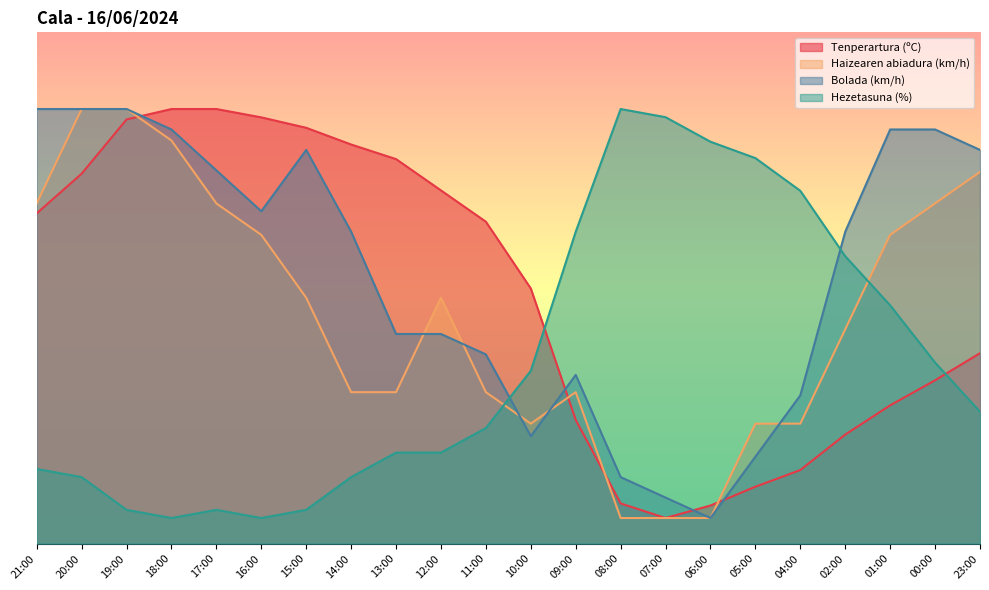

Reading left to right, what are all the values shown in this chart?

Tenperartura (ºC): 21:00=64.6	20:00=72.3	19:00=83.0	18:00=85.0	17:00=85.0	16:00=83.4	15:00=81.3	14:00=78.1	13:00=75.2	12:00=69.1	11:00=63.0	10:00=49.9	09:00=24.2	08:00=7.9	07:00=5.0	06:00=7.4	05:00=11.1	04:00=14.4	02:00=21.3	01:00=27.0	00:00=31.9	23:00=37.2
Haizearen abiadura (km/h): 21:00=66.5	20:00=85.0	19:00=85.0	18:00=78.8	17:00=66.5	16:00=60.4	15:00=48.1	14:00=29.6	13:00=29.6	12:00=48.1	11:00=29.6	10:00=23.5	09:00=29.6	08:00=5.0	07:00=5.0	06:00=5.0	05:00=23.5	04:00=23.5	02:00=41.9	01:00=60.4	00:00=66.5	23:00=72.7
Bolada (km/h): 21:00=85.0	20:00=85.0	19:00=85.0	18:00=81.0	17:00=73.0	16:00=65.0	15:00=77.0	14:00=61.0	13:00=41.0	12:00=41.0	11:00=37.0	10:00=21.0	09:00=33.0	08:00=13.0	07:00=9.0	06:00=5.0	05:00=17.0	04:00=29.0	02:00=61.0	01:00=81.0	00:00=81.0	23:00=77.0
Hezetasuna (%): 21:00=14.6	20:00=13.0	19:00=6.6	18:00=5.0	17:00=6.6	16:00=5.0	15:00=6.6	14:00=13.0	13:00=17.8	12:00=17.8	11:00=22.6	10:00=33.8	09:00=61.0	08:00=85.0	07:00=83.4	06:00=78.6	05:00=75.4	04:00=69.0	02:00=56.2	01:00=46.6	00:00=35.4	23:00=25.8